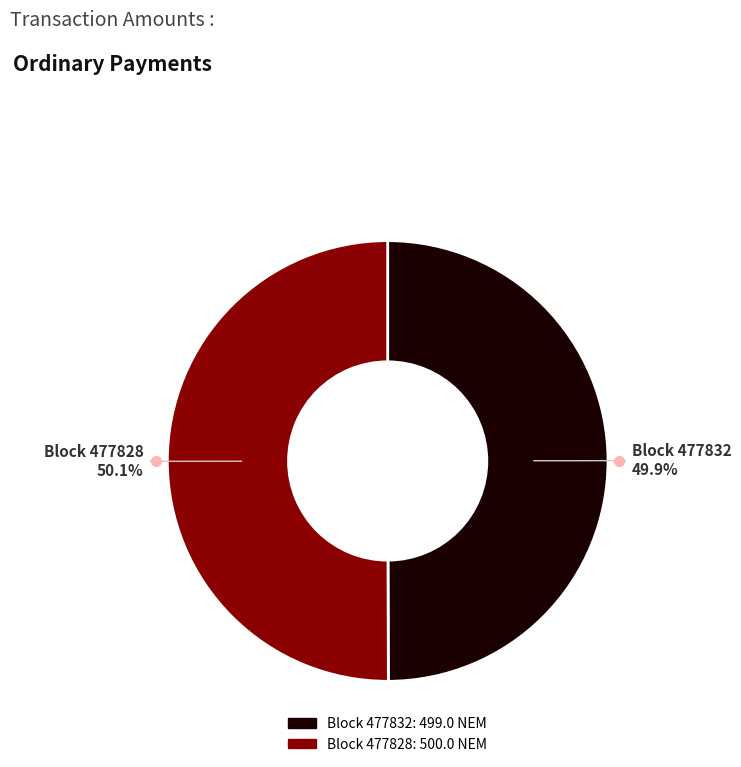

Is there any slice that represents more than half of the pie?

Yes